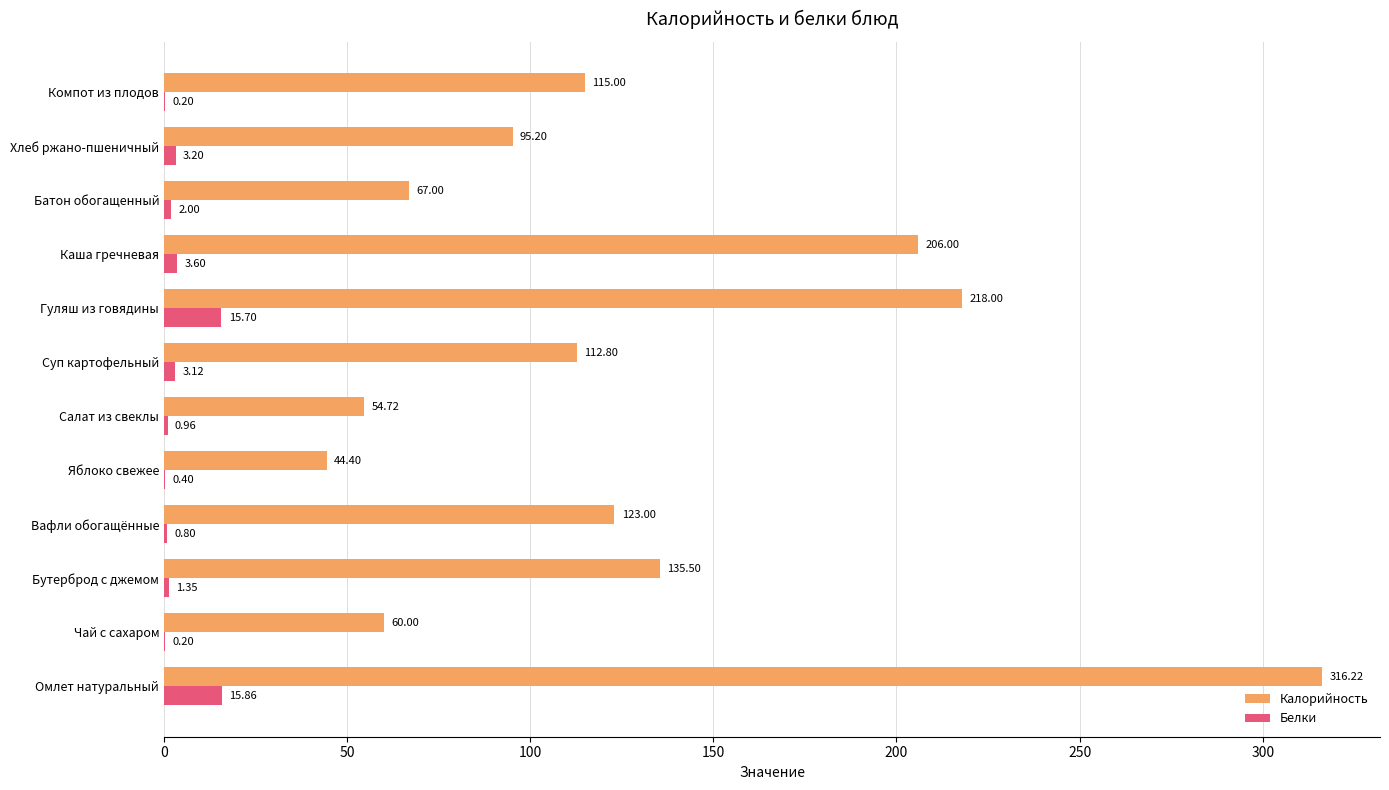

What is the sum of all Белки values?

47.4